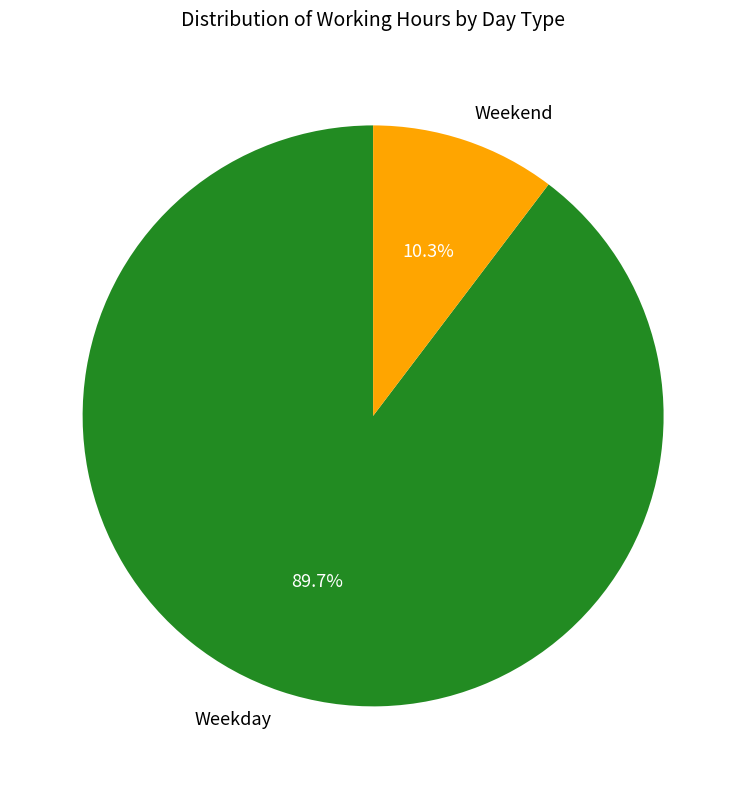

What is the total percentage of Weekend and Weekday?

100.0%